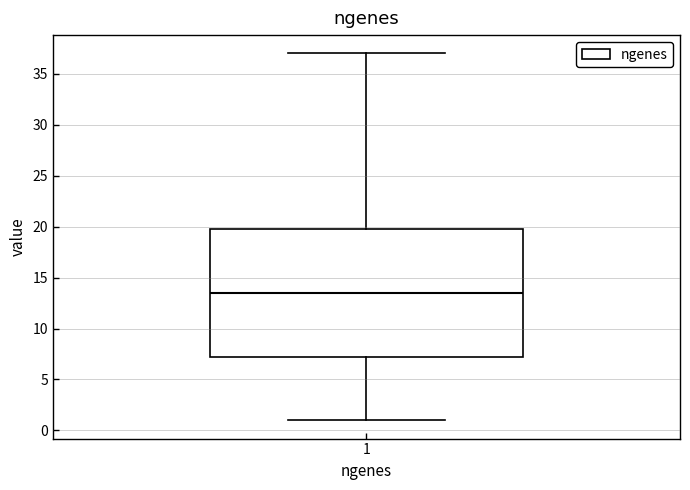

Where does the median line of the box at x = 1 sit on the y-axis? The values are not printed on the chart, so give them approximately, as read against the axis.

13.5